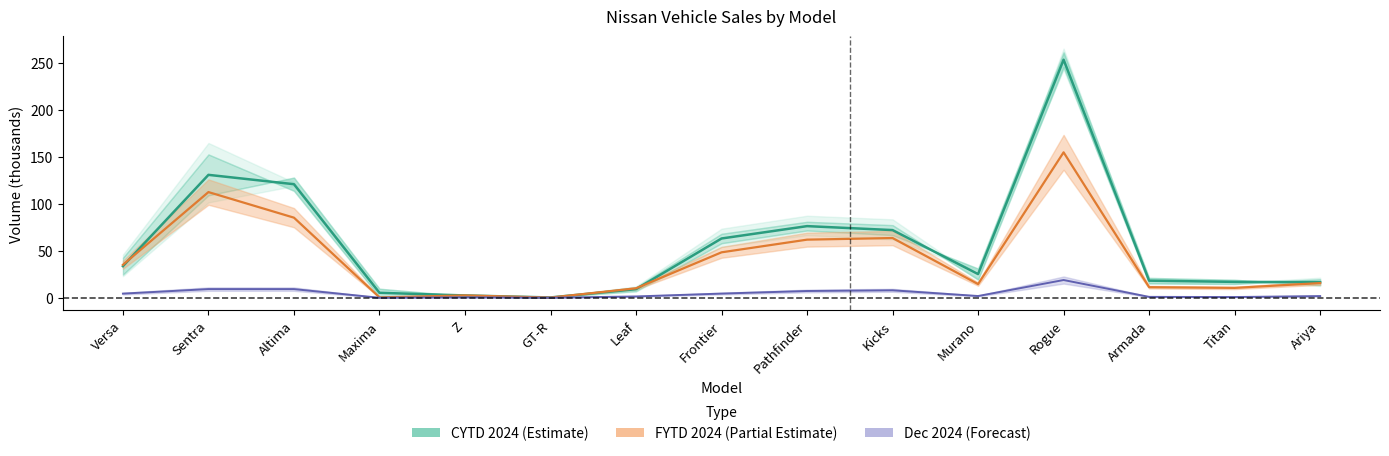

At which category is the sum across all series the highest?

Rogue